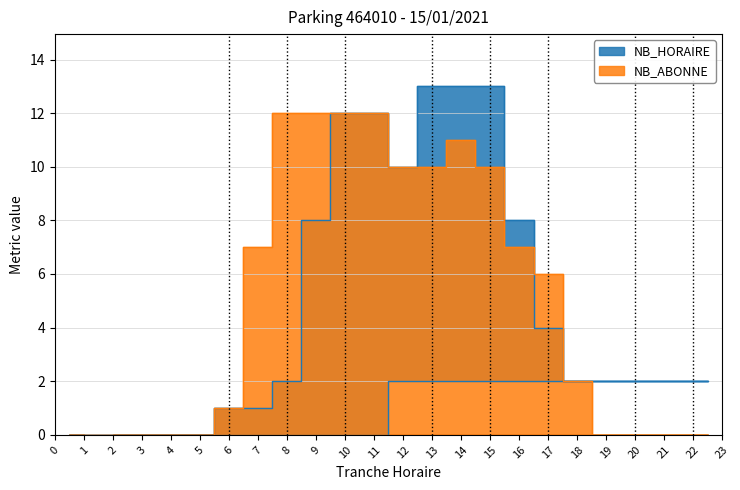

At which label is NB_HORAIRE closest to 6?

9